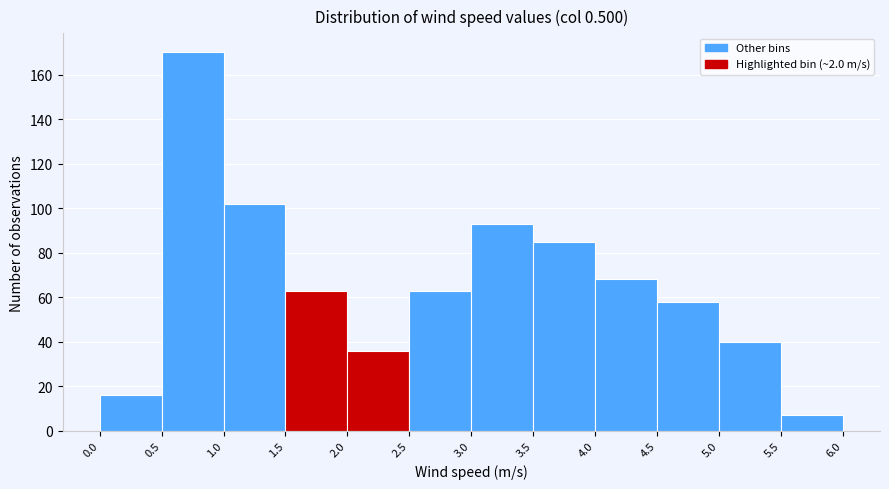

Reading left to right, list every bar in this chart as the range it spans on the x-axis followed by its height. The values are not printed on the chart, so give them approximately, as read against the axis.

0.0 to 0.5: 16
0.5 to 1.0: 170
1.0 to 1.5: 102
1.5 to 2.0: 64
2.0 to 2.5: 36
2.5 to 3.0: 64
3.0 to 3.5: 94
3.5 to 4.0: 86
4.0 to 4.5: 68
4.5 to 5.0: 58
5.0 to 5.5: 40
5.5 to 6.0: 8